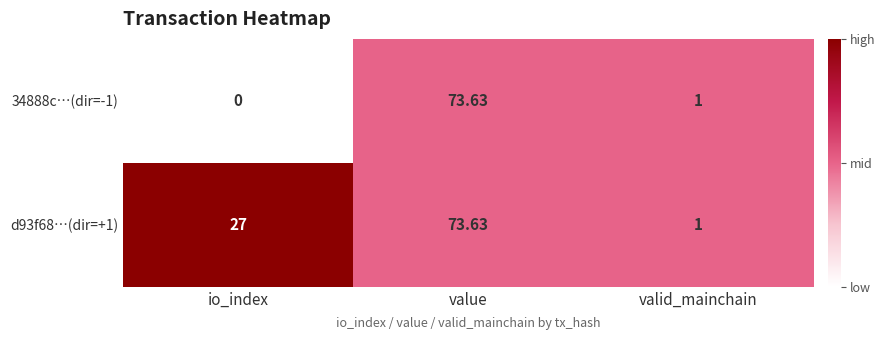

List the labels in order of 34888c…(dir=-1) value, largest first.

value, valid_mainchain, io_index